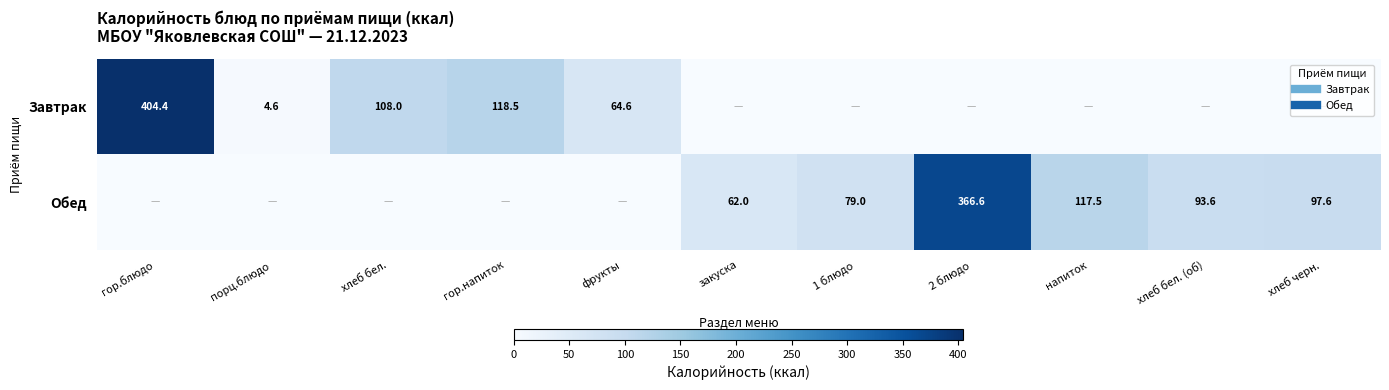

List the labels in order of Обед value, largest first.

2 блюдо, напиток, хлеб черн., хлеб бел. (об), 1 блюдо, закуска, гор.блюдо, порц.блюдо, хлеб бел., гор.напиток, фрукты